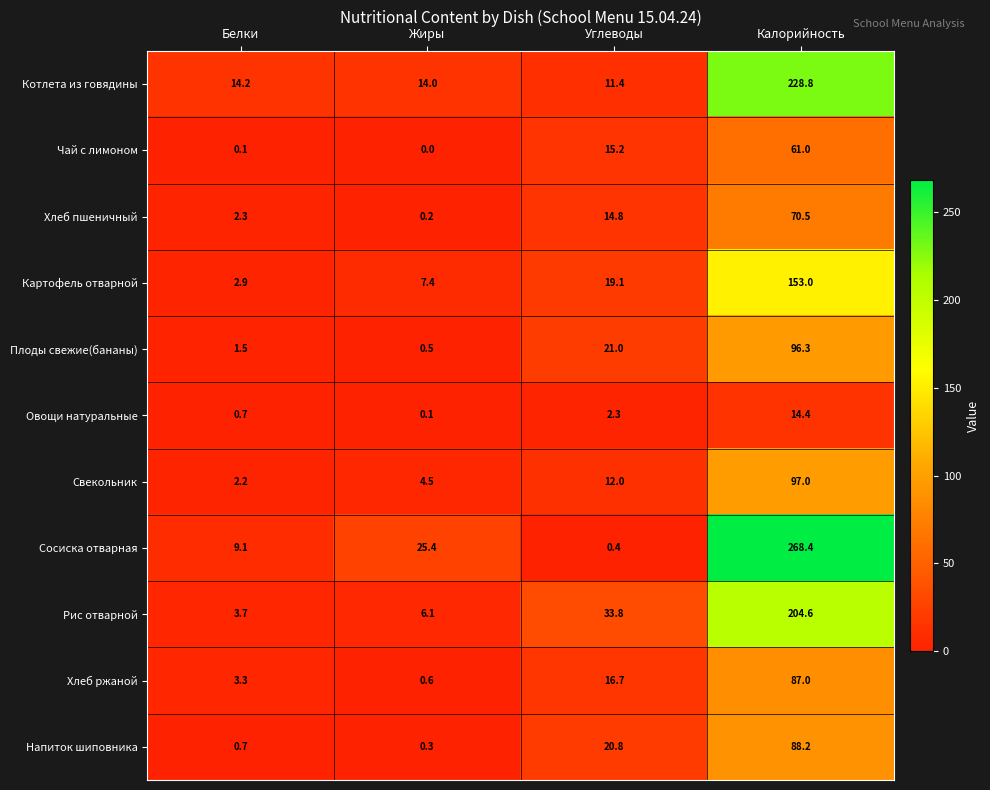

Rank the series by their maximum value, from highest to lowest.

Сосиска отварная, Котлета из говядины, Рис отварной, Картофель отварной, Свекольник, Плоды свежие(бананы), Напиток шиповника, Хлеб ржаной, Хлеб пшеничный, Чай с лимоном, Овощи натуральные